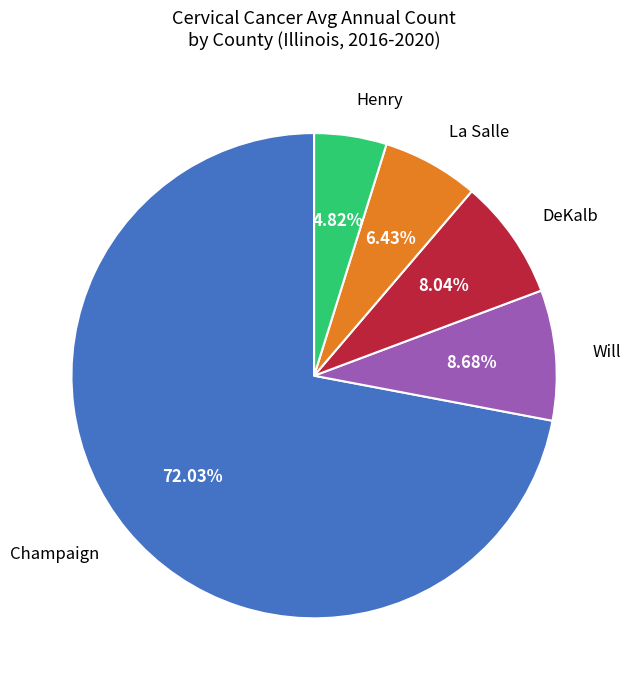

Rank the categories by value from highest to lowest.

Champaign, Will, DeKalb, La Salle, Henry